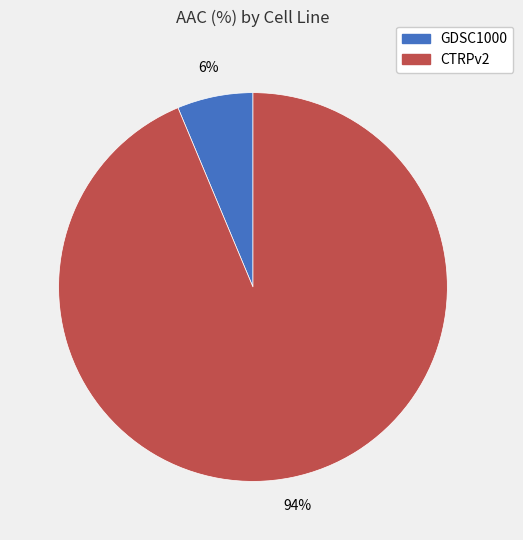

Is the sum of GDSC1000 and CTRPv2 greater than half?

Yes